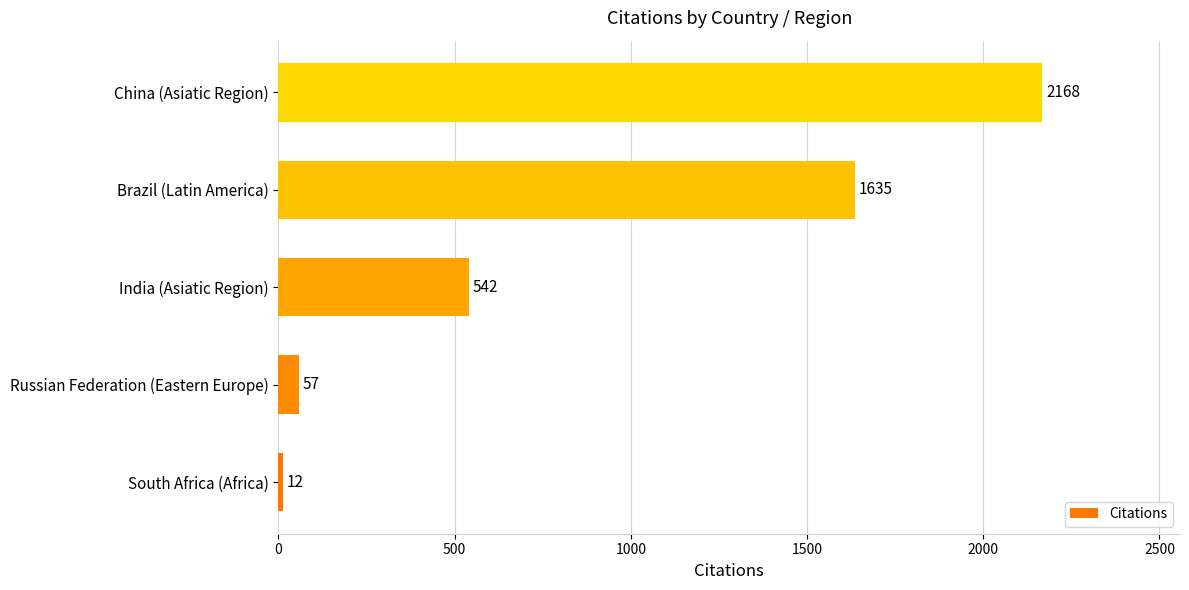

Reading bottom to top, what are all the values shown in this chart?

12	57	542	1635	2168